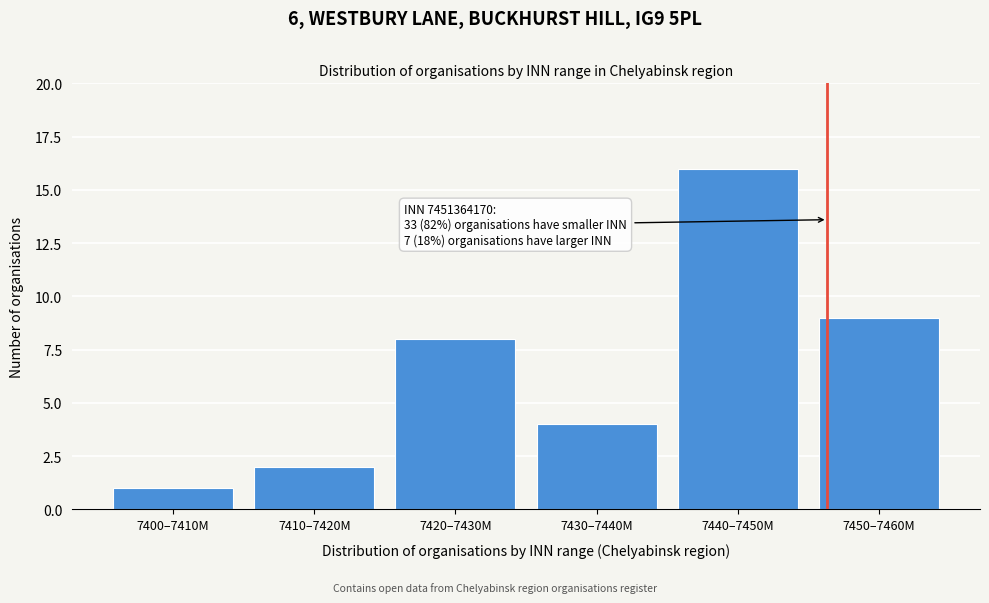

Reading right to left, list all the values displayed in this chart.

9	16	4	8	2	1